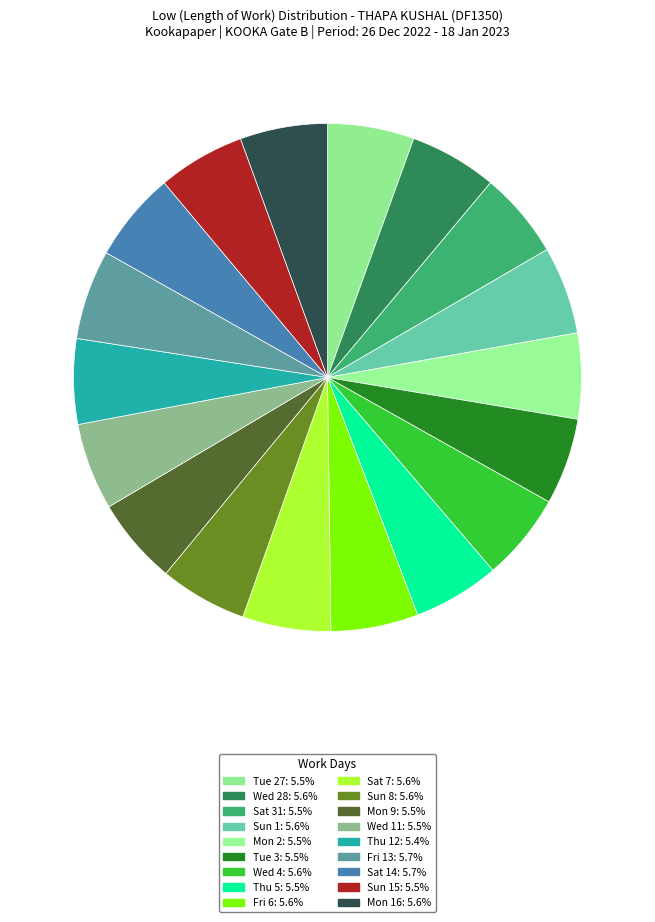

How many segments does this pie chart have?

18